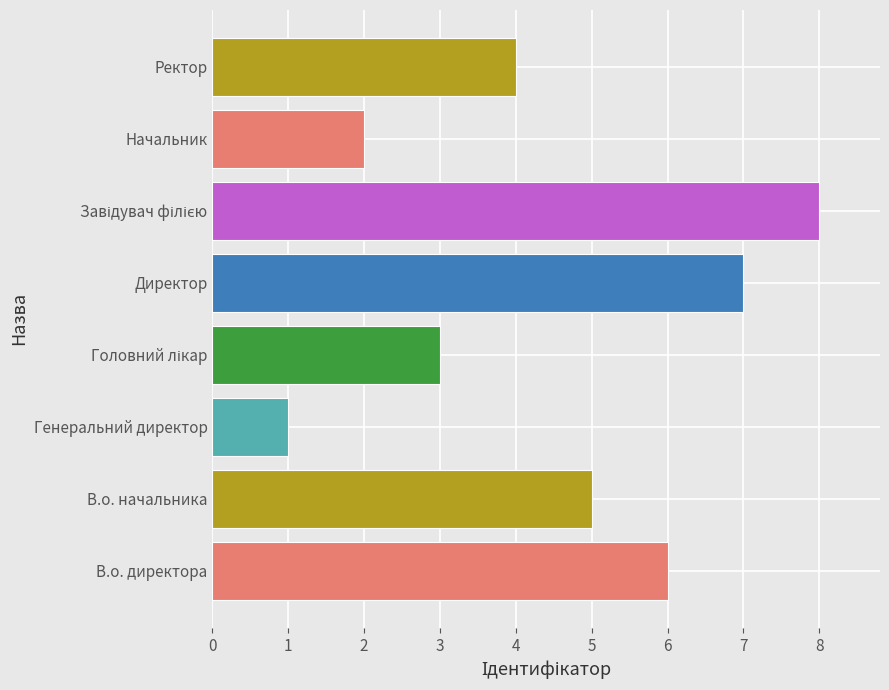

What is the sum of all values?

36